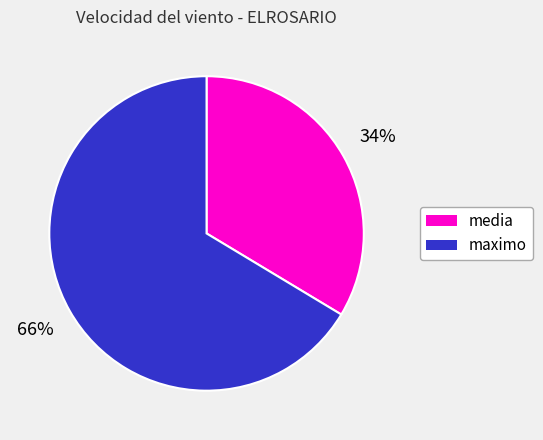

Is maximo the majority of the pie?

Yes